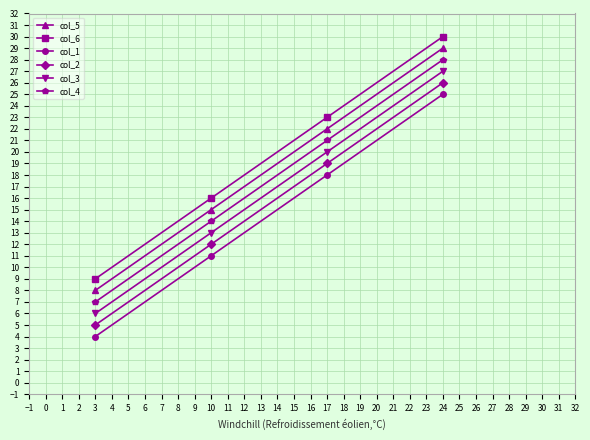

True or false: col_3 has a value of 13 at 10.

True